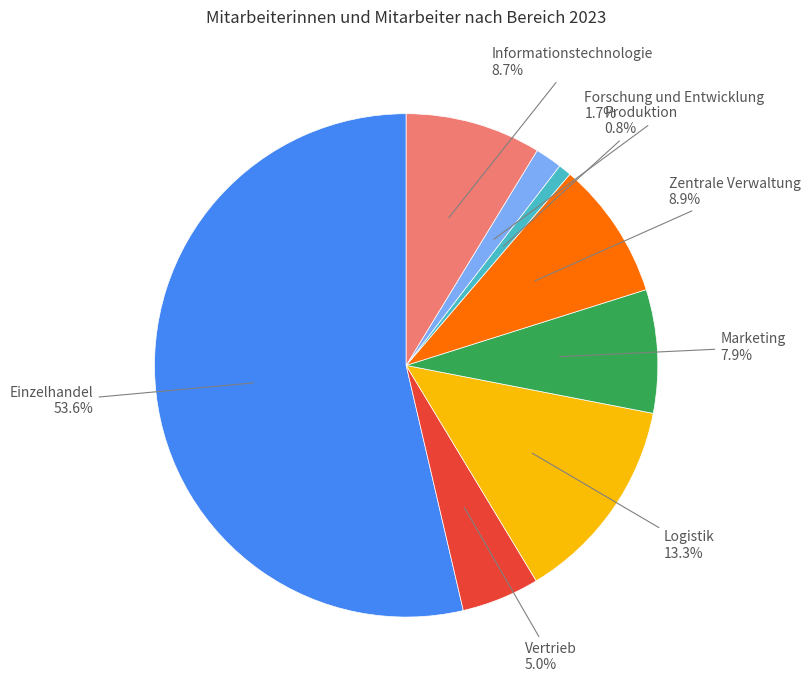

To the nearest percent, what percentage of the pie is Vertrieb?

5%